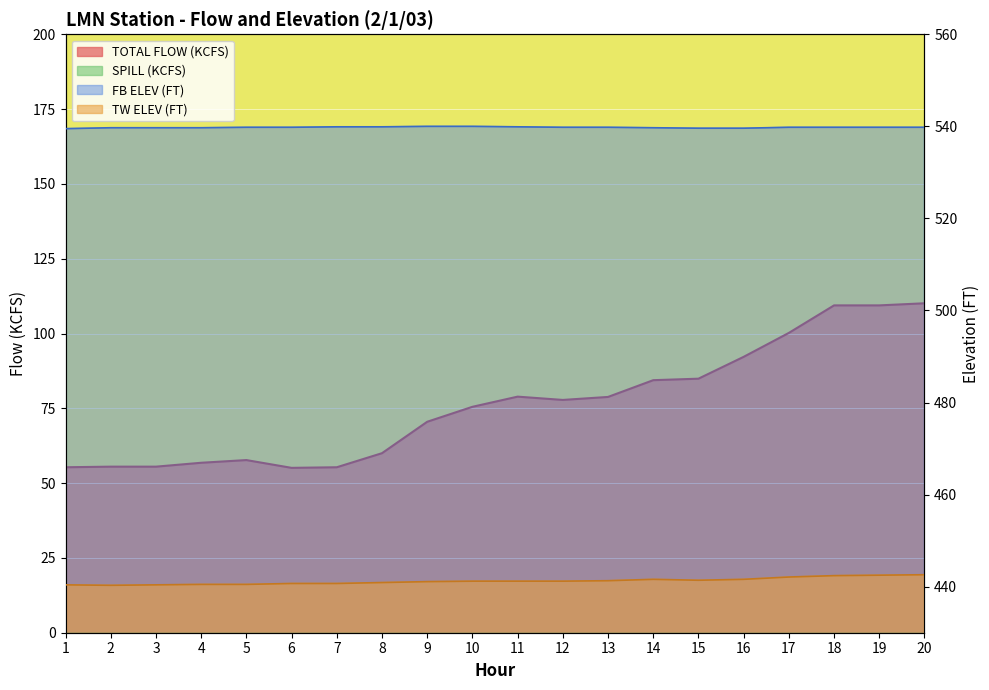

In TW ELEV (FT), how many points are higher than both neighbors (excluding endpoints)?

1